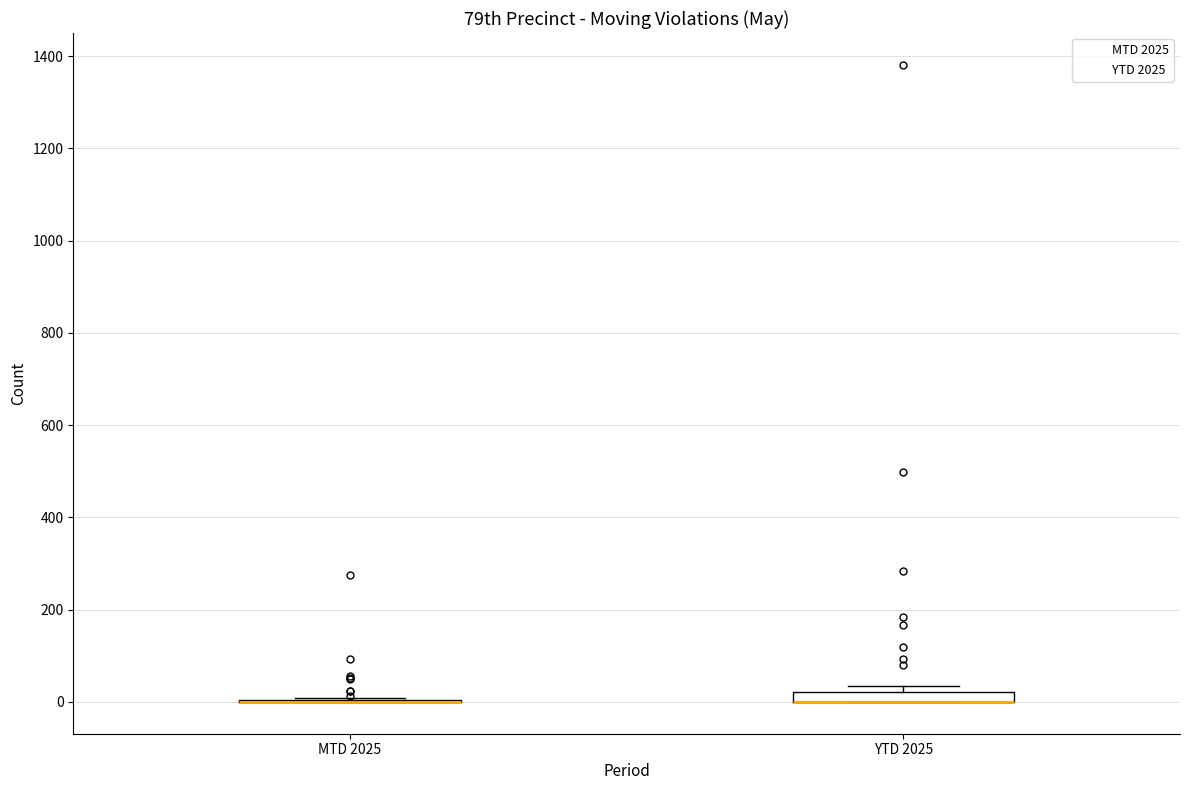

Where is the upper edge of the box for YTD 2025 on the y-axis? The values are not printed on the chart, so give them approximately, as read against the axis.

20